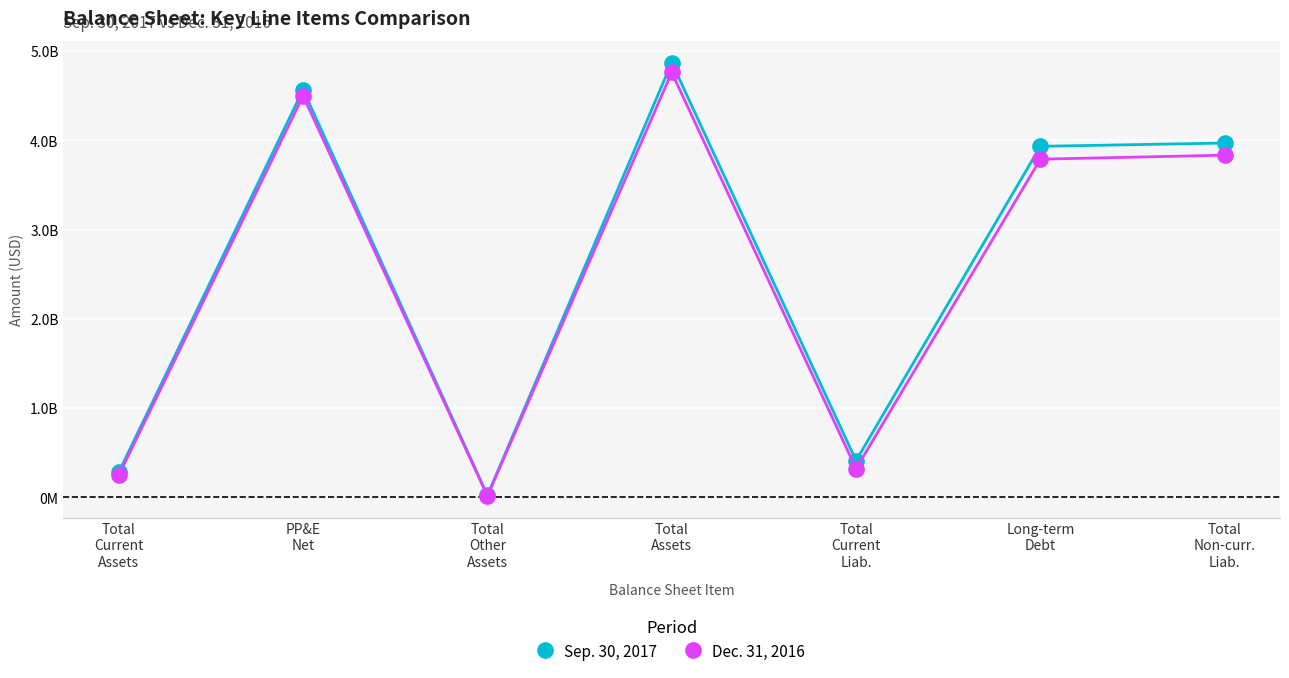

True or false: Dec. 31, 2016 has a value of 1201326842 at PP&E
Net.

False